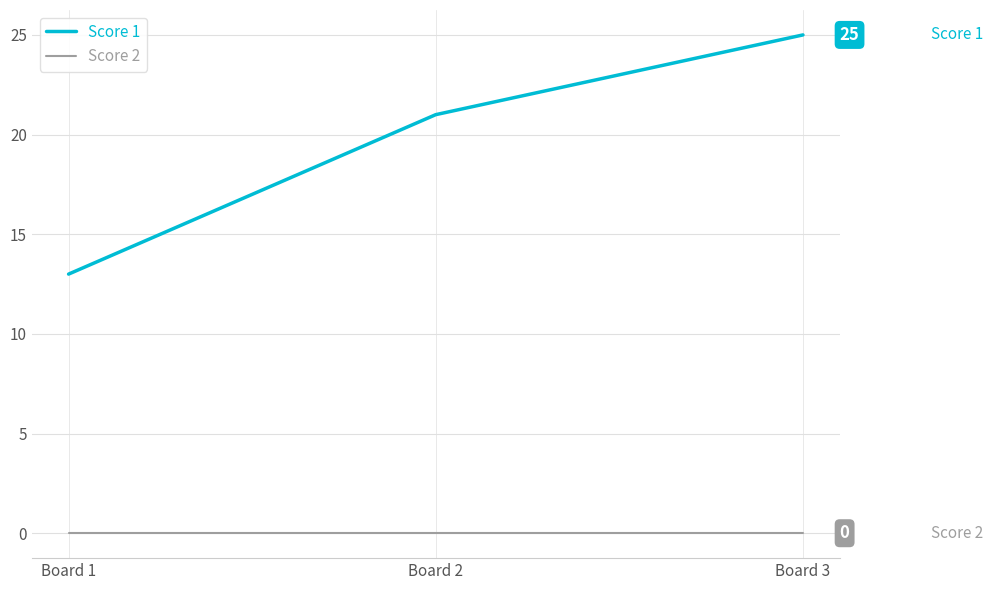

Does the chart have visible grid lines?

Yes